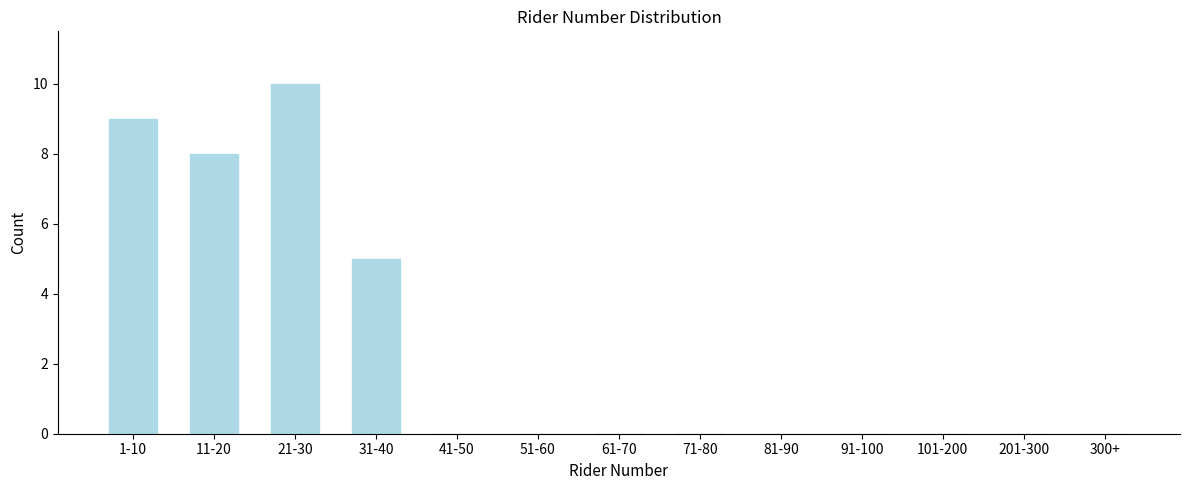

Reading right to left, what are all the values shown in this chart?

300+=0	201-300=0	101-200=0	91-100=0	81-90=0	71-80=0	61-70=0	51-60=0	41-50=0	31-40=5	21-30=10	11-20=8	1-10=9